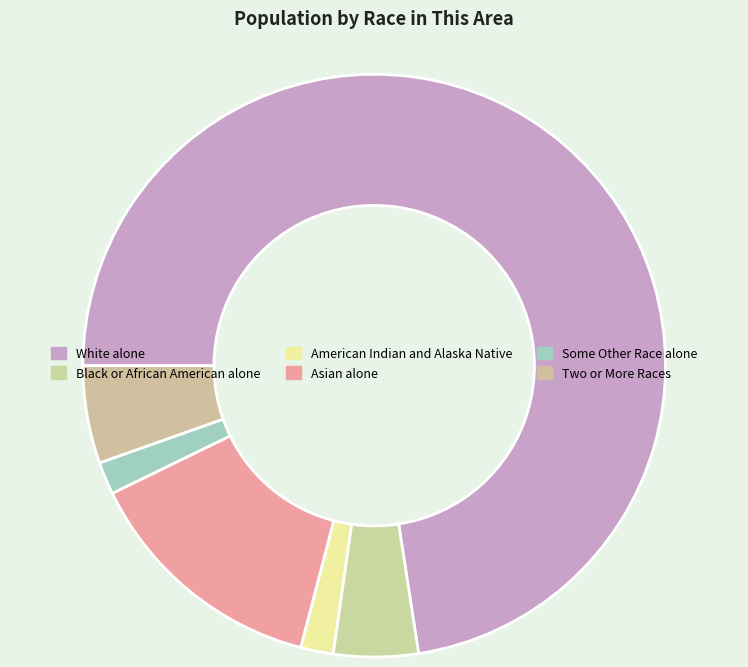

Count the number of slices in the pie.

6